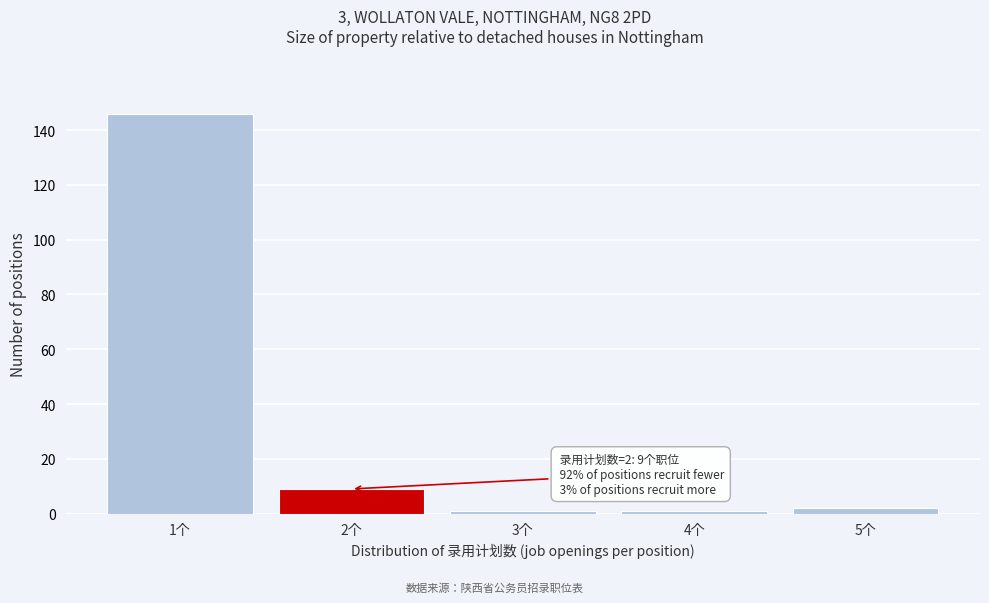

Reading left to right, extract all data points from this chart.

1个=146	2个=9	3个=1	4个=1	5个=2